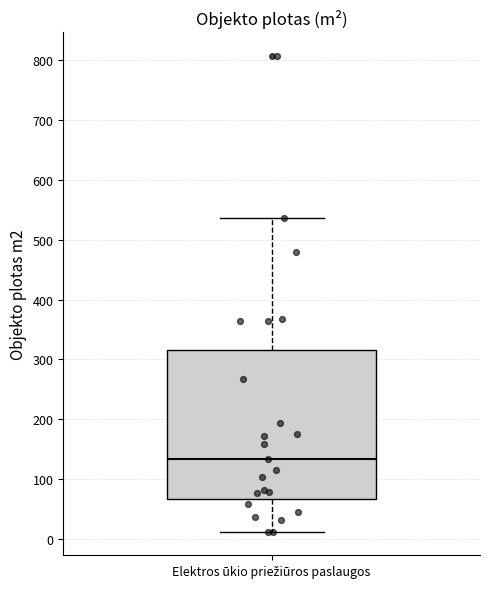

Read this box plot against the y-axis: the position of the median line, the range covered by the box, and the ends of both whiskers. The values are not printed on the chart, so give them approximately, as read against the axis.

median 130, box 70 to 320, whiskers 10 to 540